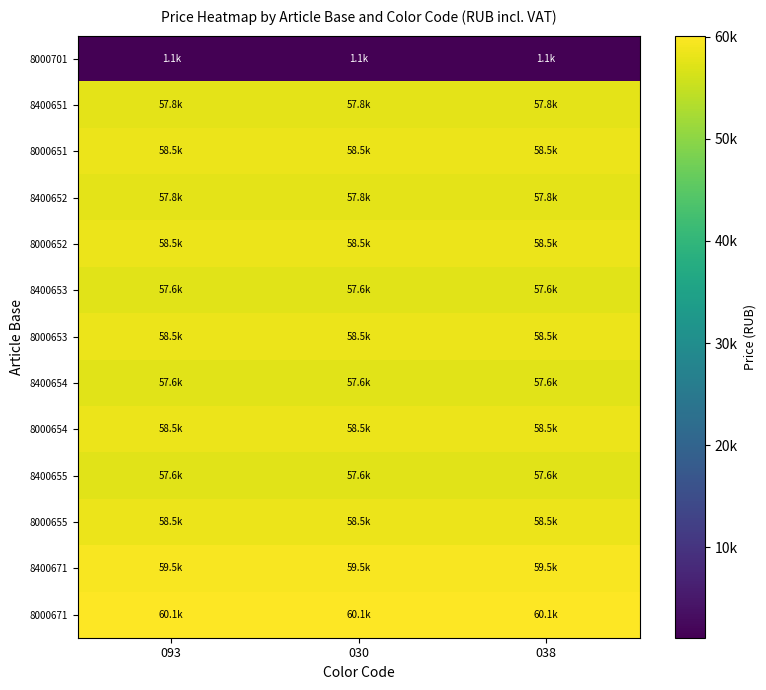

What is the total value across all series at 030?

701303.0